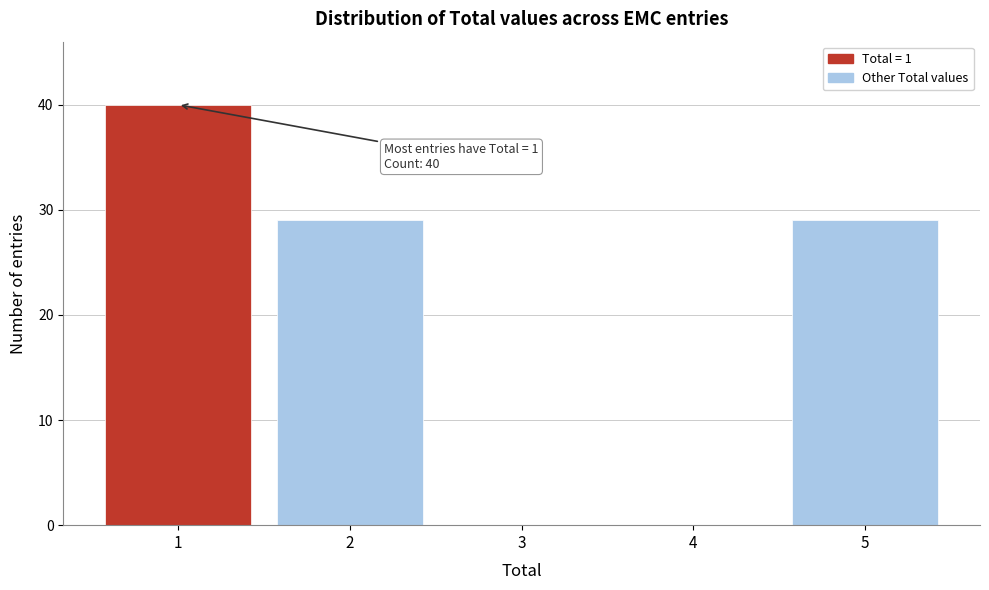

Over which range of the x-axis is the bar tallest?

0.5 to 1.5